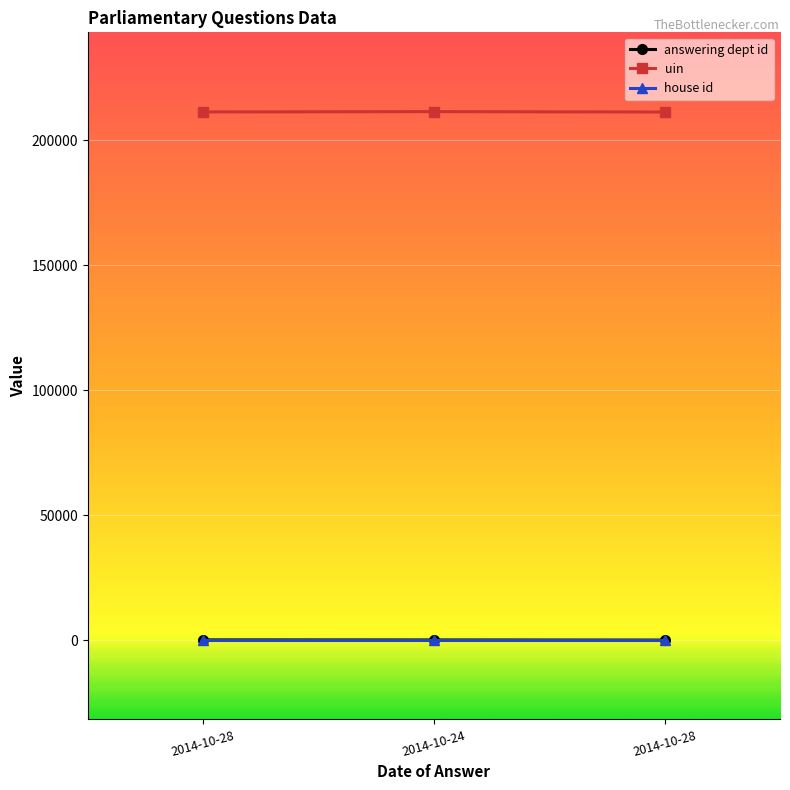

At 2014-10-28, list the series in order from largest to smallest.

uin, answering dept id, house id